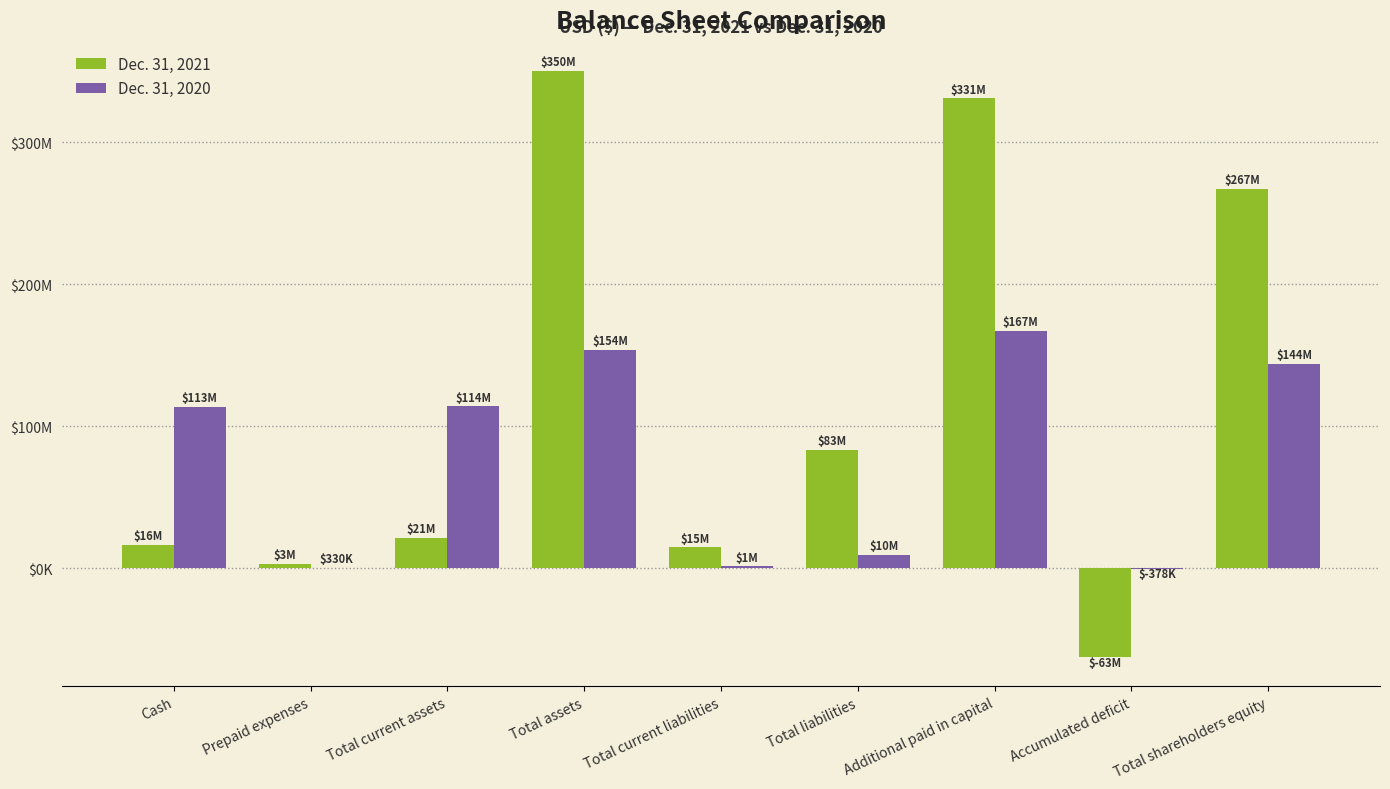

What are all the series names shown in the legend?

Dec. 31, 2021, Dec. 31, 2020